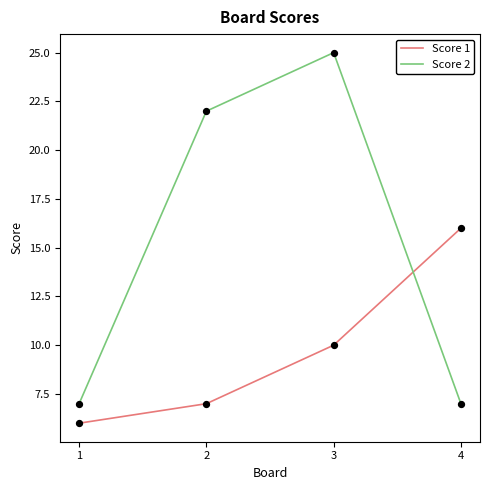

Which series has the largest total across all categories?

Score 2